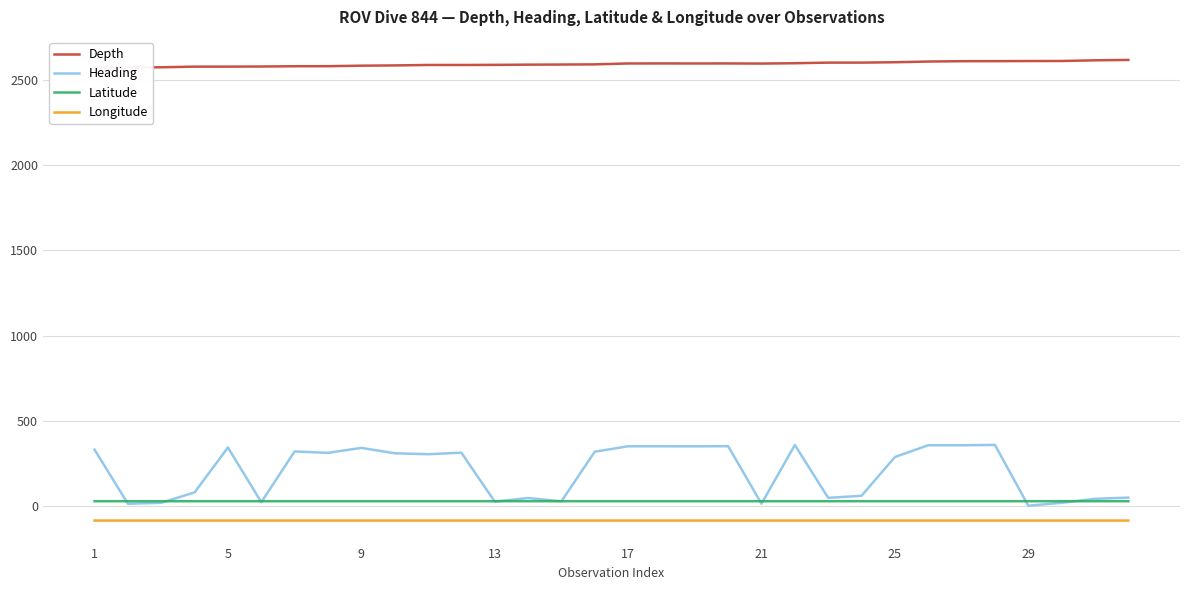

At how many categories does at least one series exceed 2127?

32